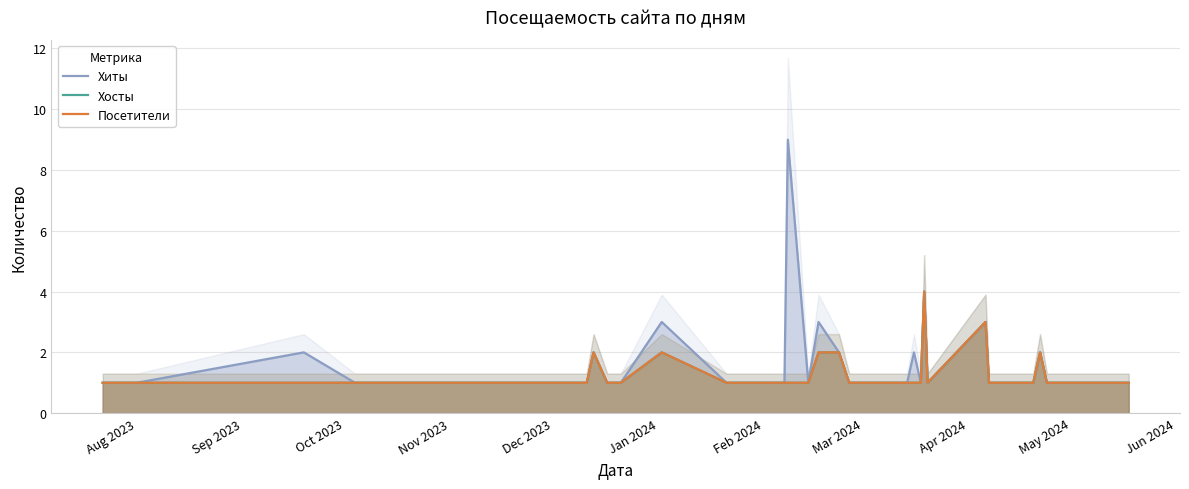

Between Sep 2023 and Oct 2023, which is larger?

Sep 2023